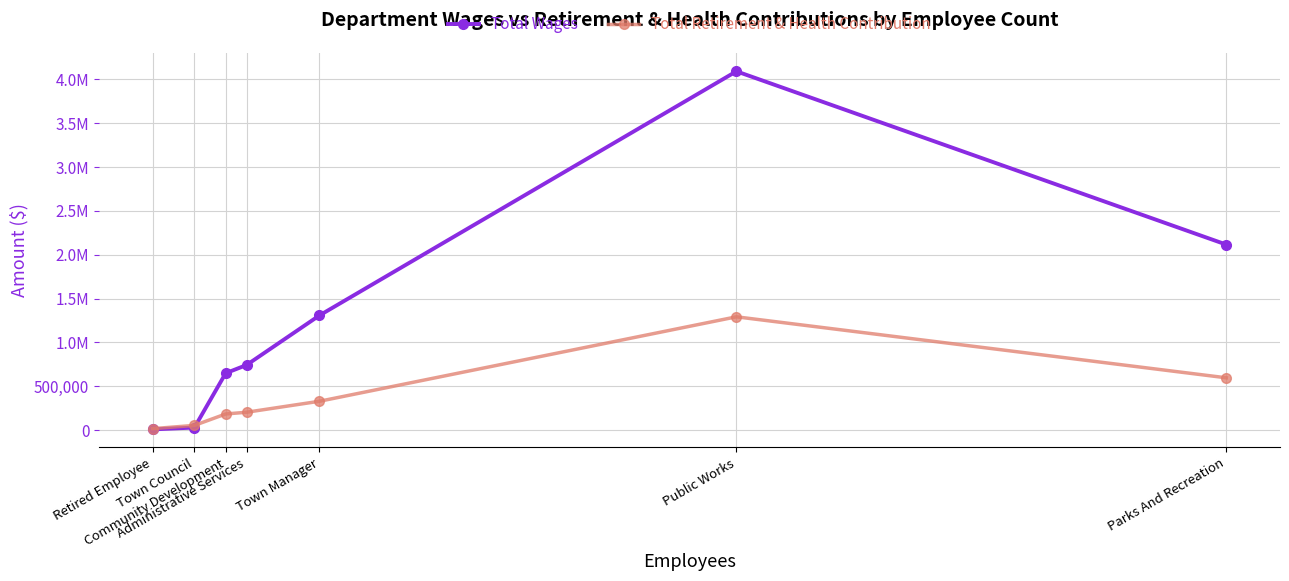

At which label does Total Retirement & Health Contribution reach its minimum?

Retired Employee